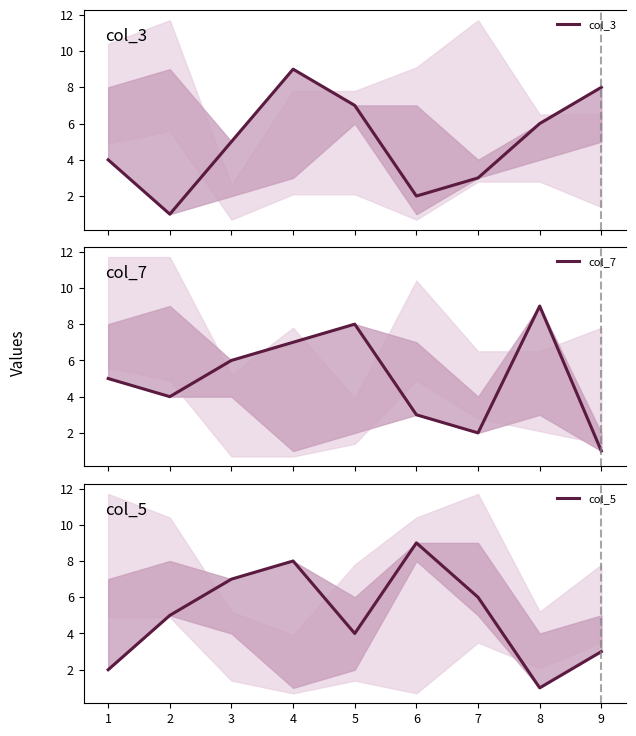

Is it true that col_5 equals 8 at 4?

True